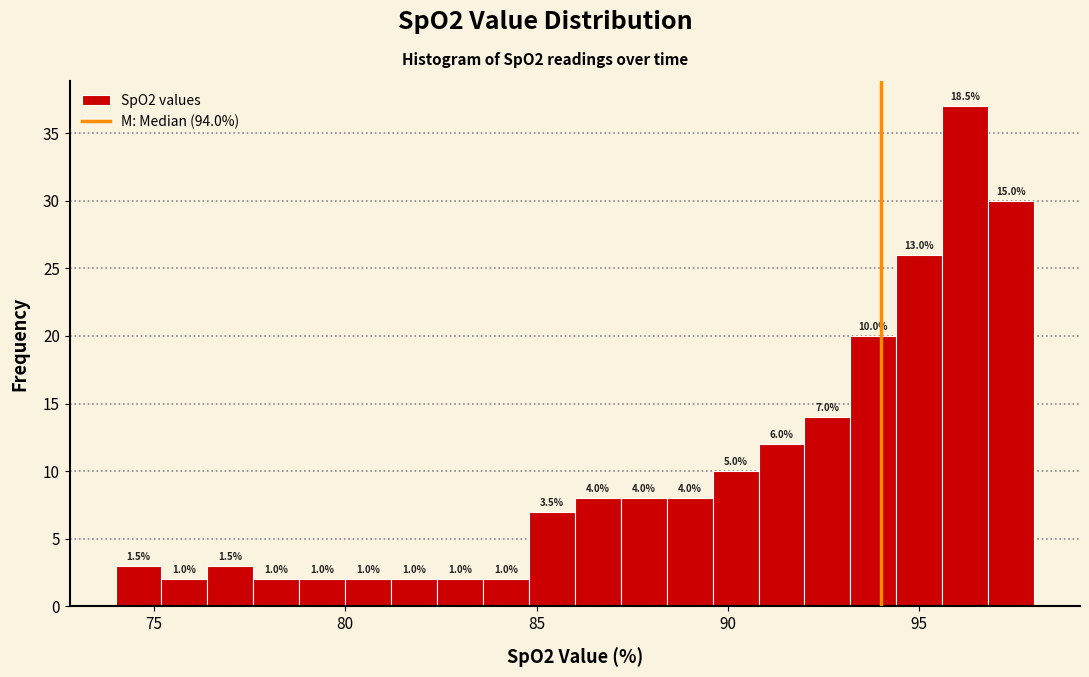

Read against the x-axis, roughly where is the centre of the tallest bar?

96.0